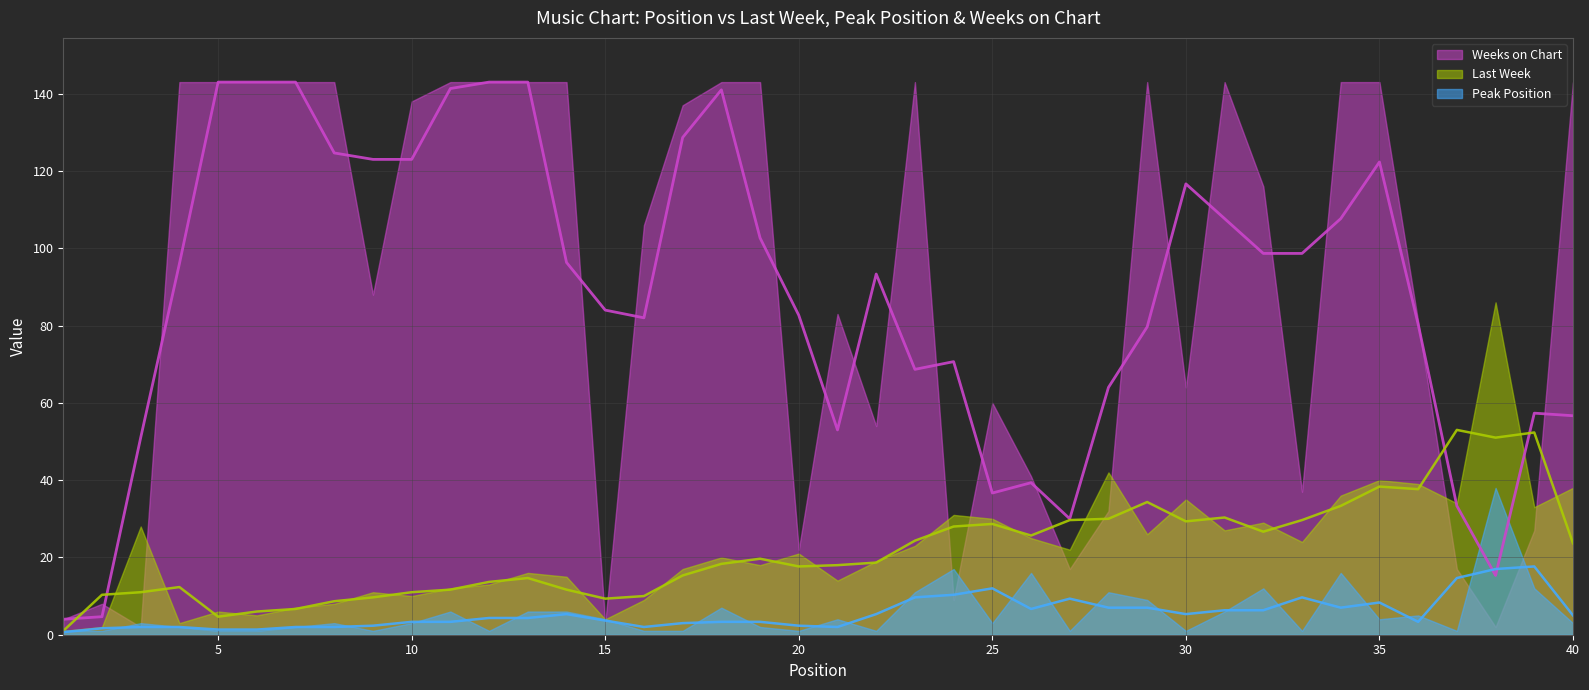

Which series changed the most between 7 and 8?

Last Week